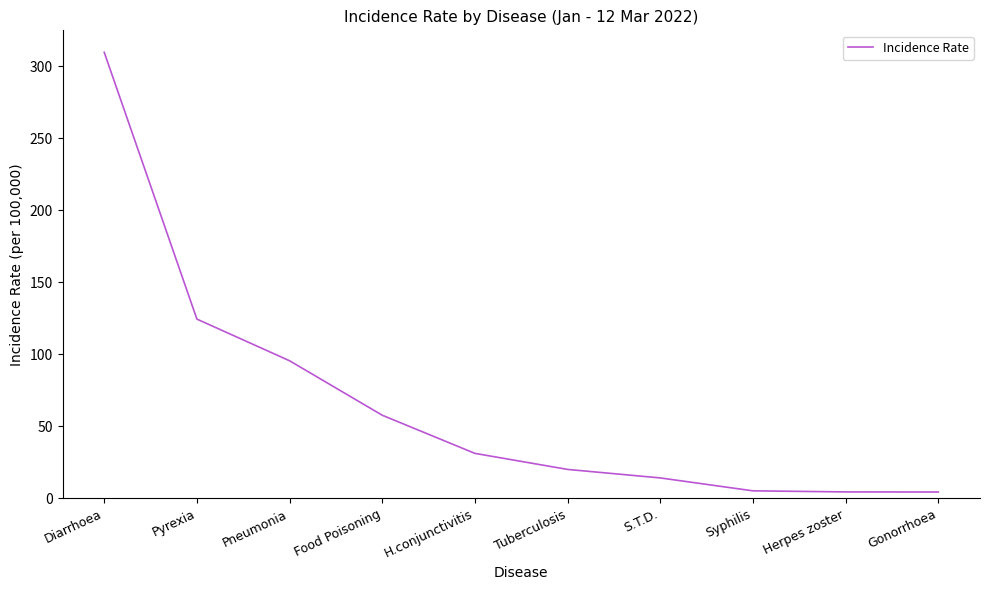

How many lines are shown in the chart?

1